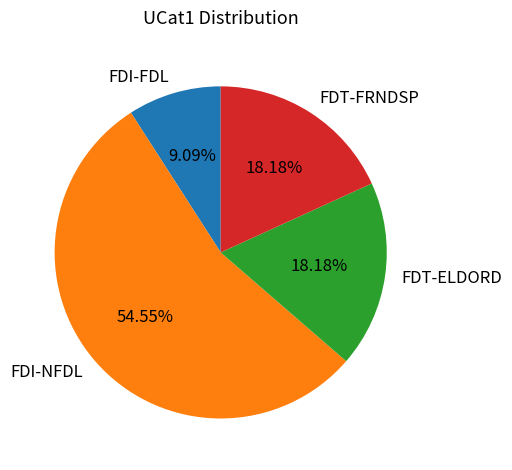

What is the largest slice in the pie chart?

FDI-NFDL